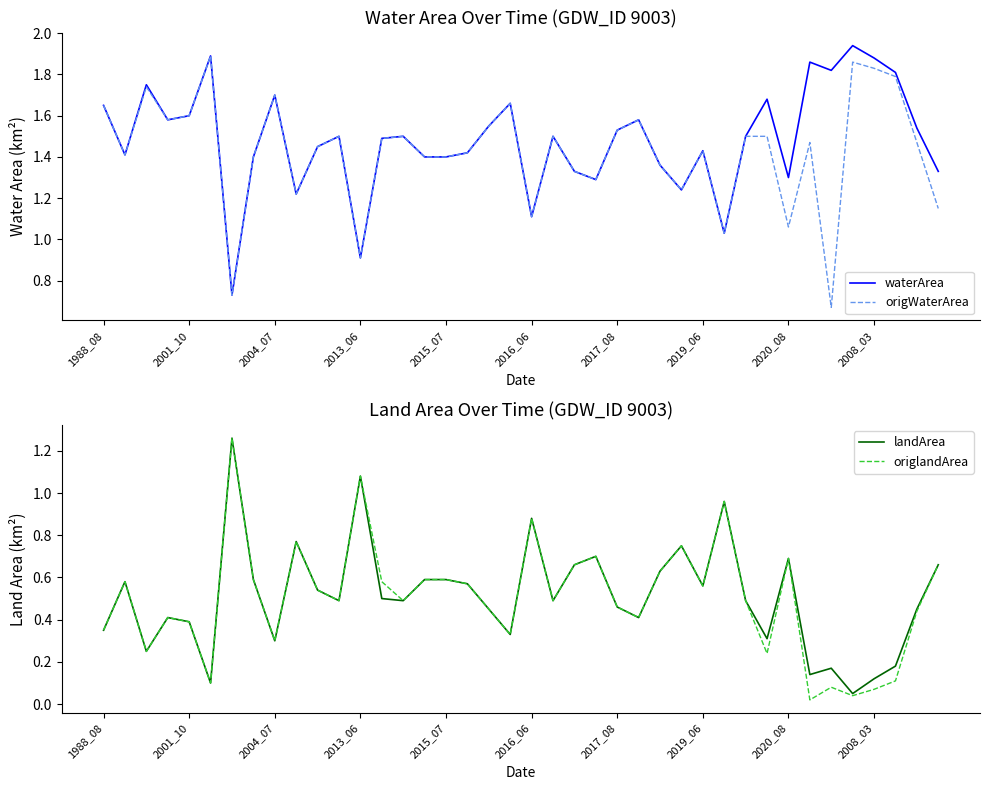

At which label does origWaterArea first exceed 1?

1988_08